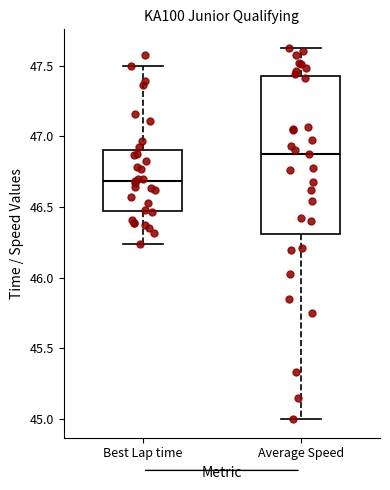

Comparing the boxes themselves (not the whiskers), which one is the tallest?

Average Speed